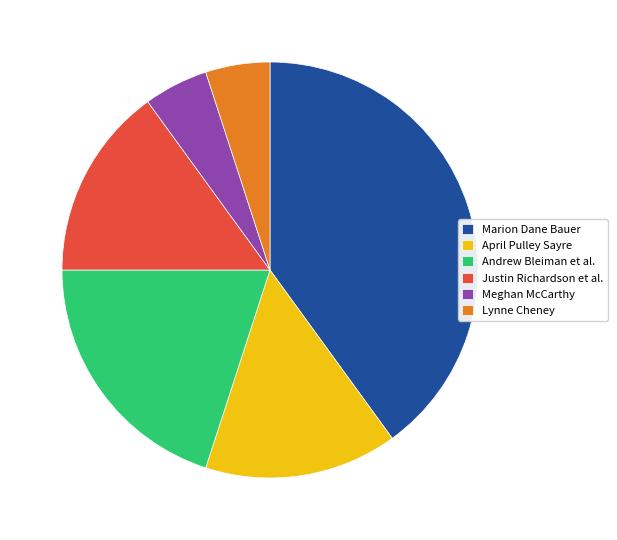

Approximately how many times larger is the value at Justin Richardson et al. compared to Meghan McCarthy?

3.0